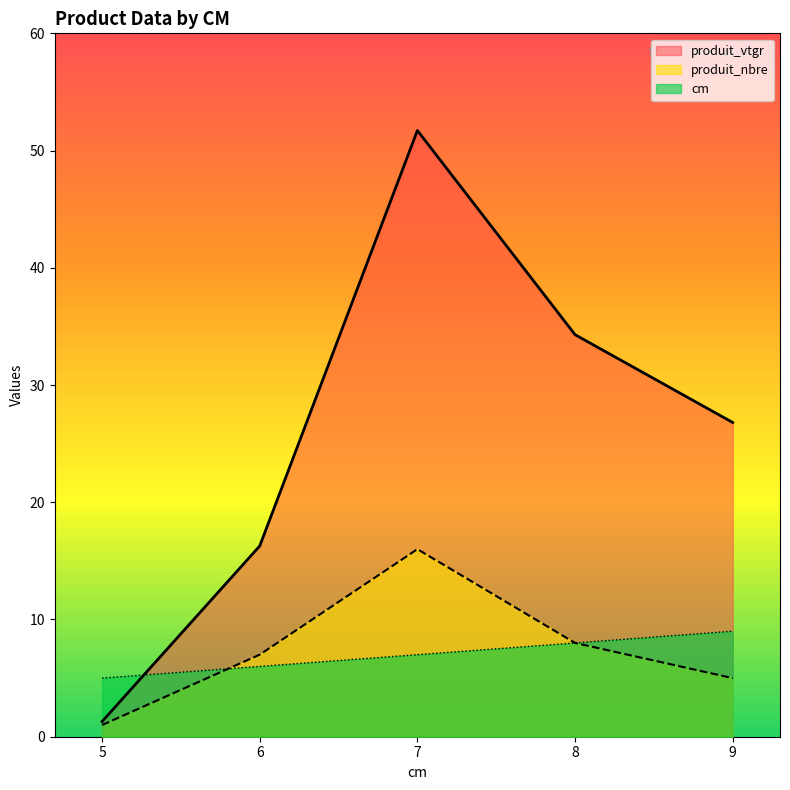

Between 5 and 6, which is larger?

6